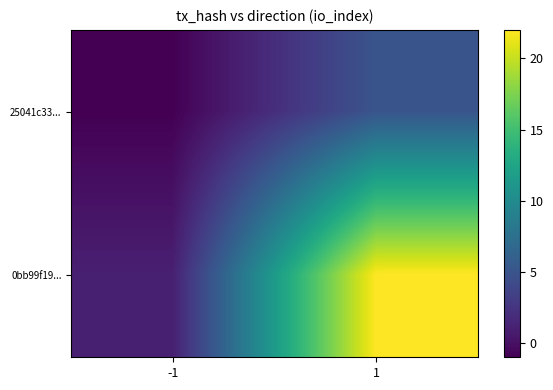

Rank the series by their maximum value, from lowest to highest.

25041c33..., 0bb99f19...